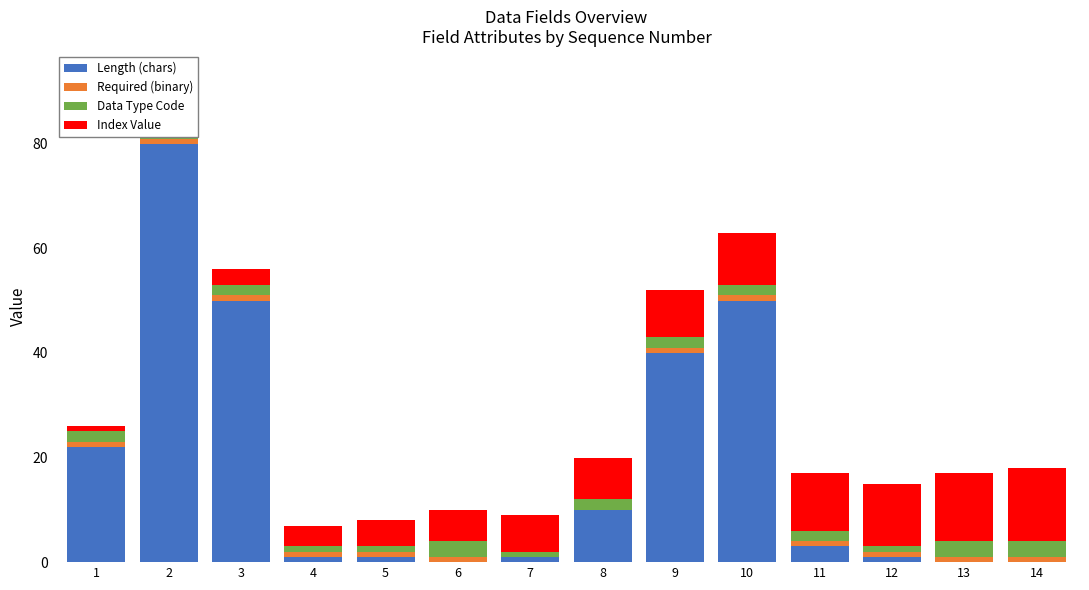

What is the sum of all Length (chars) values?

259